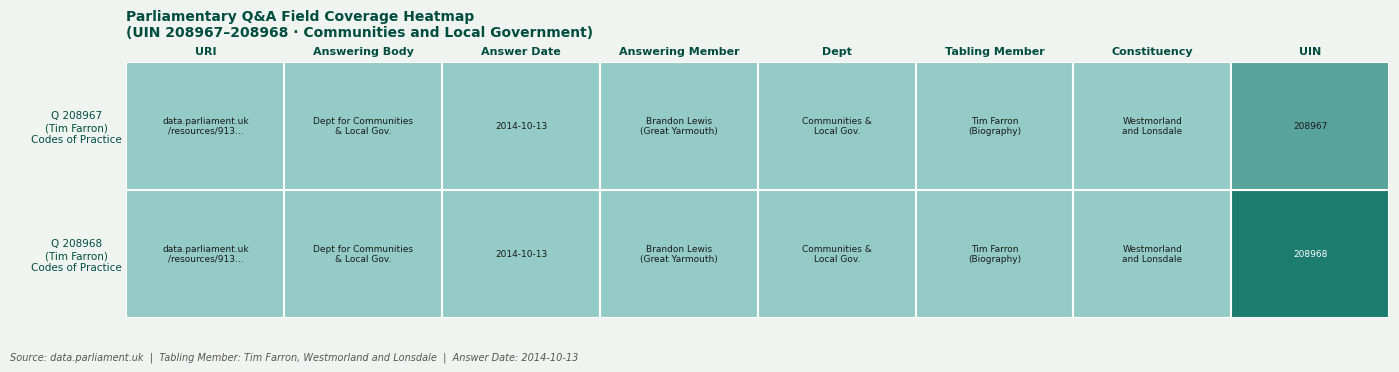

At which category is the sum across all series the highest?

UIN